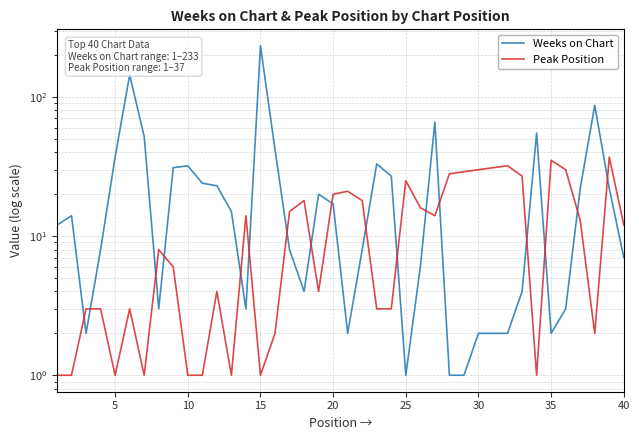

How many interior local valleys does the Peak Position series have?

8